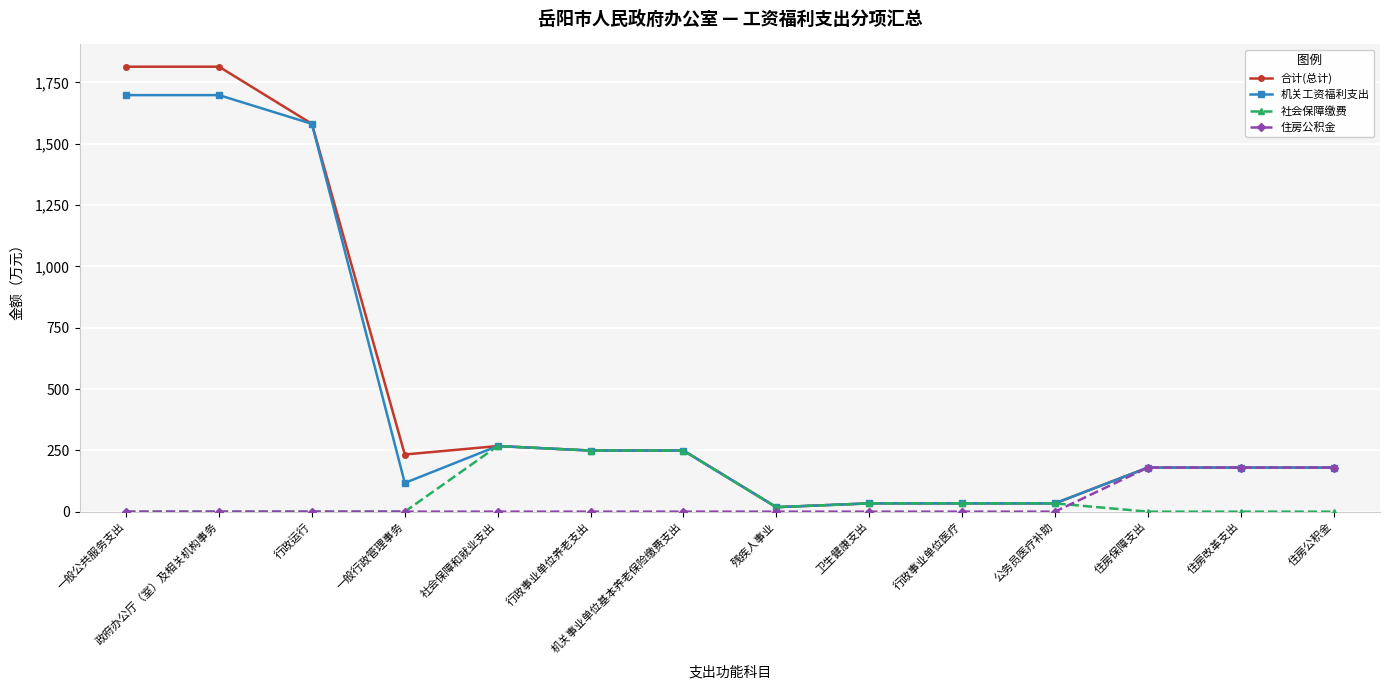

Which series has the largest total across all categories?

合计(总计)